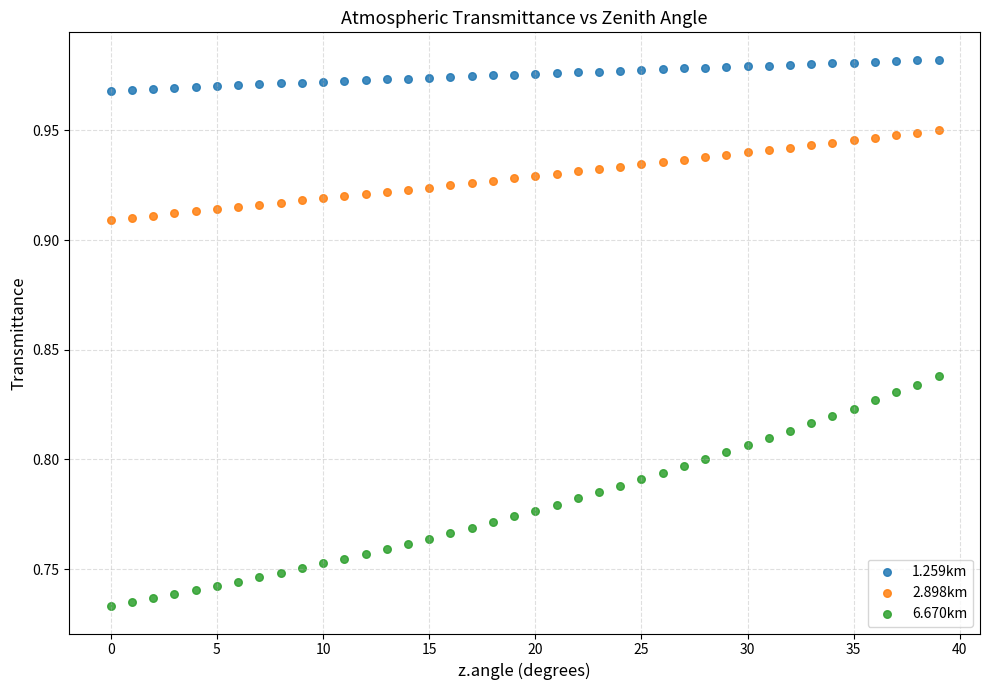

What are all the series names shown in the legend?

1.259km, 2.898km, 6.670km